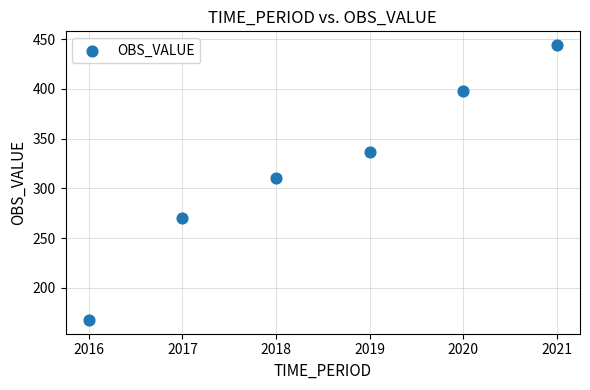

What Y value in the scatter plot is closest to 305?

310.9